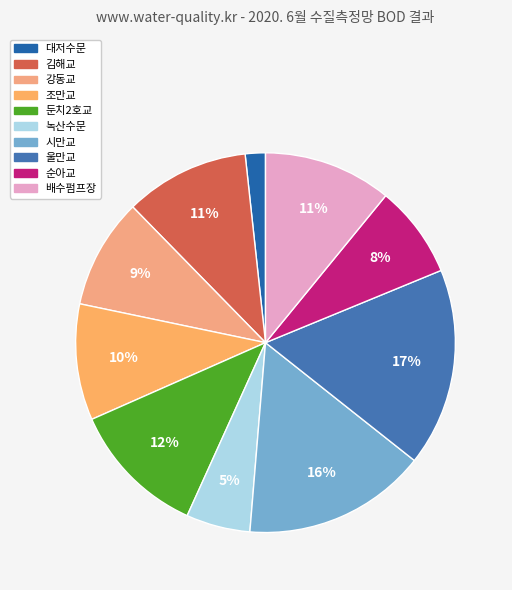

Count the number of slices in the pie.

10